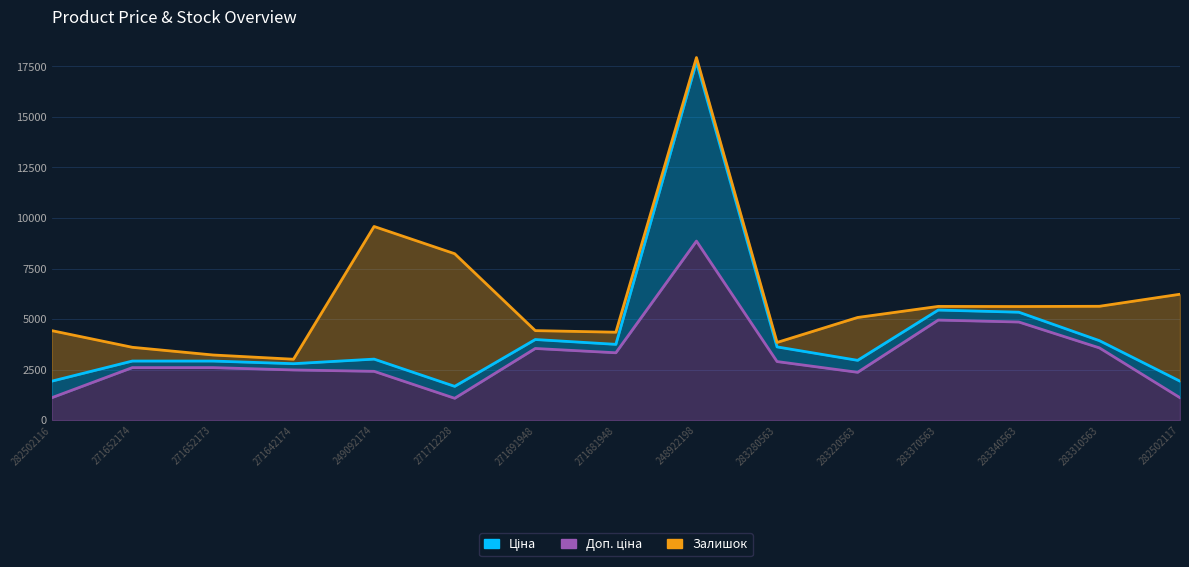

What value does the Доп. ціна series have at 282502116?

1109.2